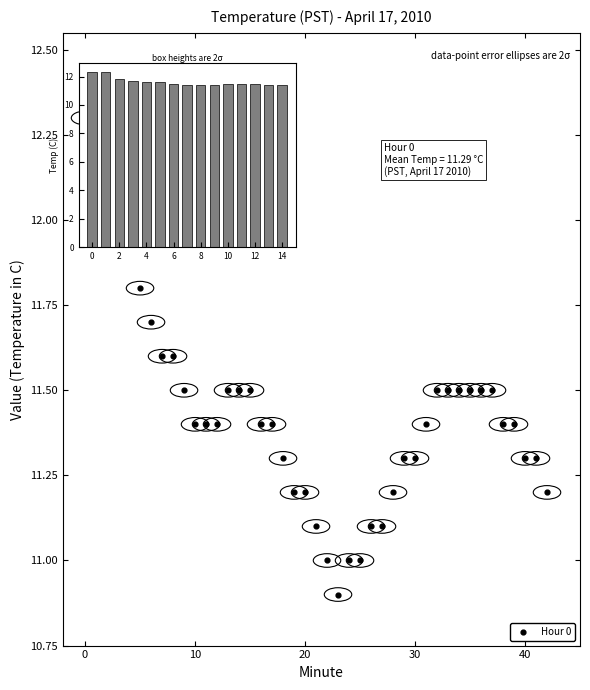

What is the range of X values (max minus min)?

42.0